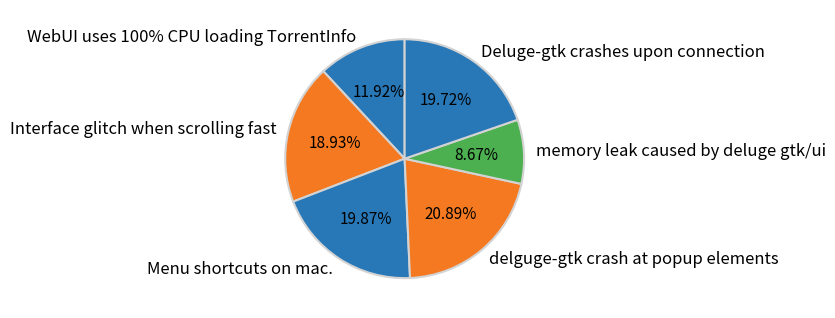

To the nearest percent, what is the combined percentage of WebUI uses 100% CPU loading TorrentInfo and delguge-gtk crash at popup elements?

33%